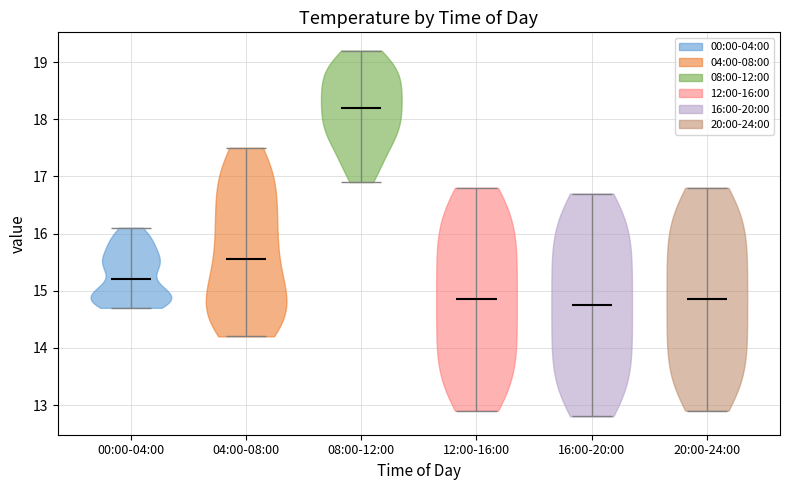

Reading left to right, read every violin against the y-axis: where its median line is, and the lowest and highest points it reaches. The values are not printed on the chart, so give them approximately, as read against the axis.

00:00-04:00: median line 15.2, lowest point 14.7, highest point 16.1
04:00-08:00: median line 15.6, lowest point 14.2, highest point 17.5
08:00-12:00: median line 18.2, lowest point 16.9, highest point 19.2
12:00-16:00: median line 14.9, lowest point 12.9, highest point 16.8
16:00-20:00: median line 14.8, lowest point 12.8, highest point 16.7
20:00-24:00: median line 14.9, lowest point 12.9, highest point 16.8